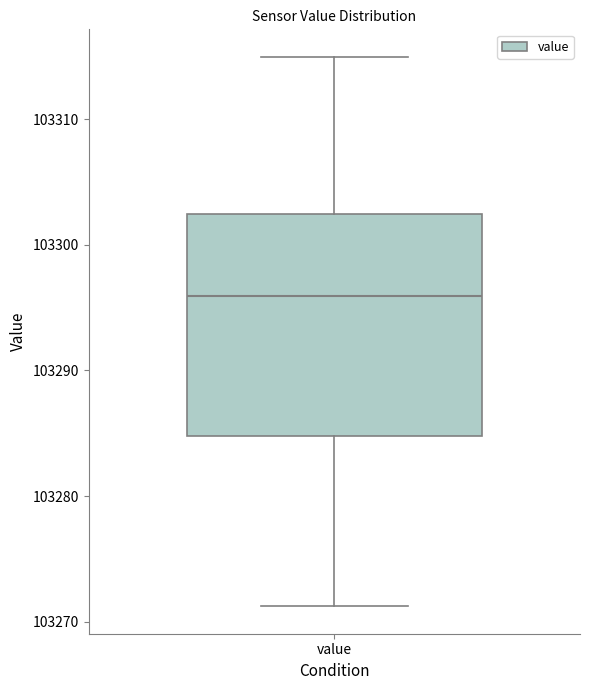

Transcribe this box plot: give where the median line is, the range the box spans, and where the two whiskers end, as read against the y-axis. The values are not printed on the chart, so give them approximately, as read against the axis.

median 103296, box 103285 to 103302, whiskers 103271 to 103315